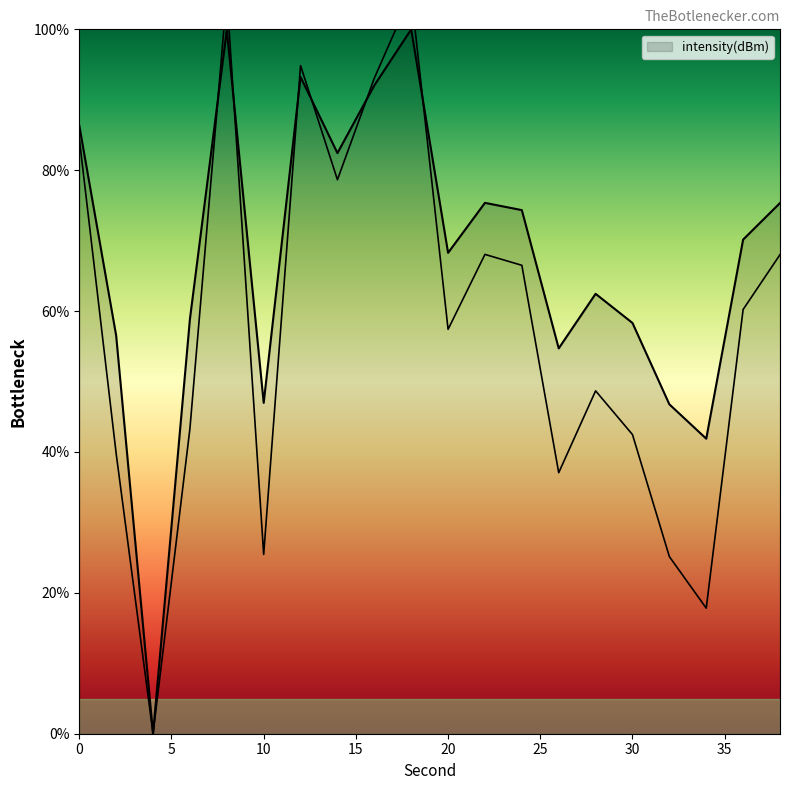

How many points are higher than both their immediate neighbors (excluding endpoints)?

5